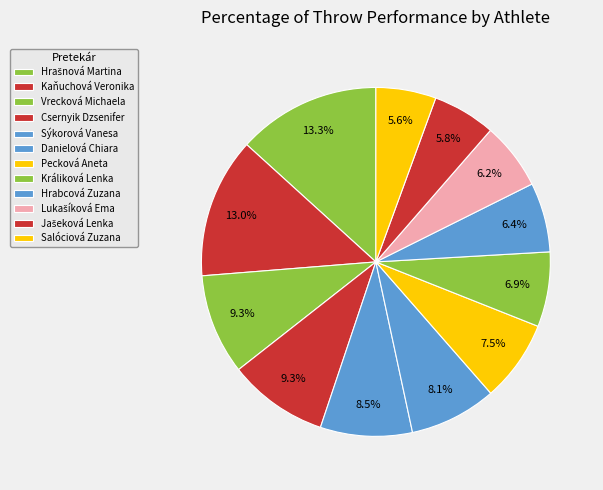

How many segments does this pie chart have?

12